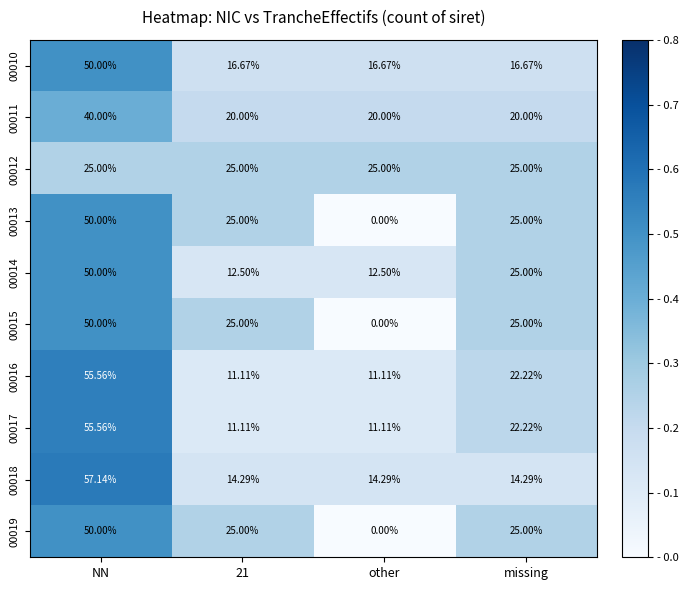

At which label does 00016 first exceed 22?

NN